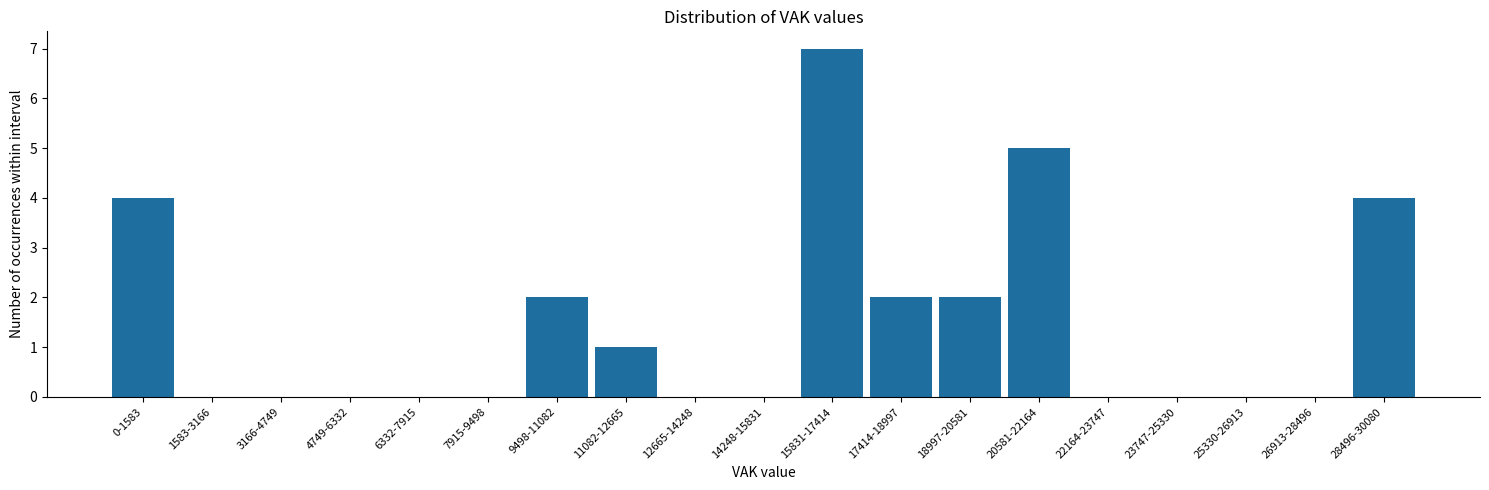

Reading right to left, list all the values displayed in this chart.

28496-30080=4	26913-28496=0	25330-26913=0	23747-25330=0	22164-23747=0	20581-22164=5	18997-20581=2	17414-18997=2	15831-17414=7	14248-15831=0	12665-14248=0	11082-12665=1	9498-11082=2	7915-9498=0	6332-7915=0	4749-6332=0	3166-4749=0	1583-3166=0	0-1583=4